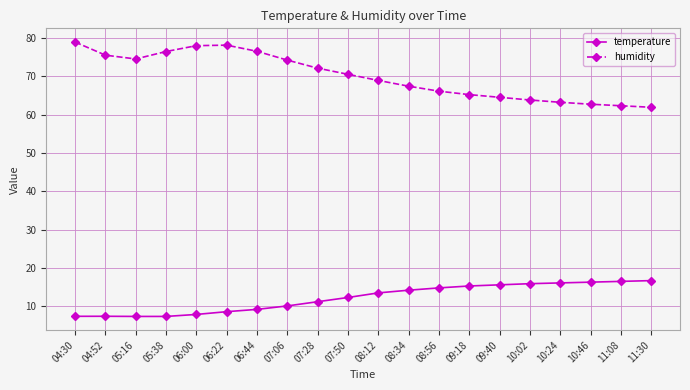

Is the value of humidity at 06:00 greater than the value of temperature at 04:52?

Yes